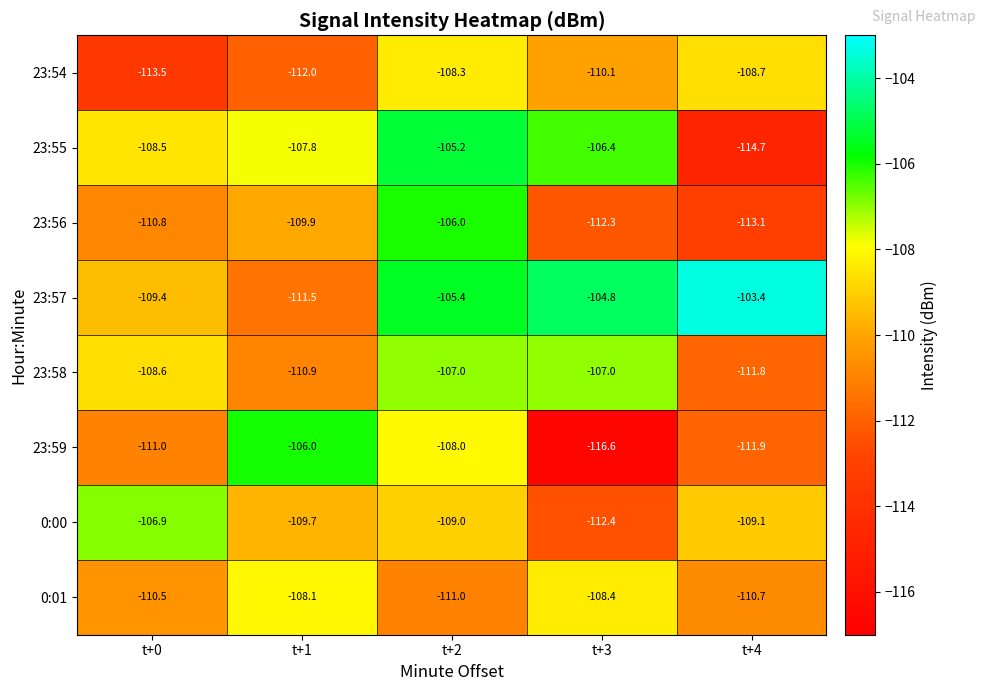

What is the total value across all series at t+2?

-859.9